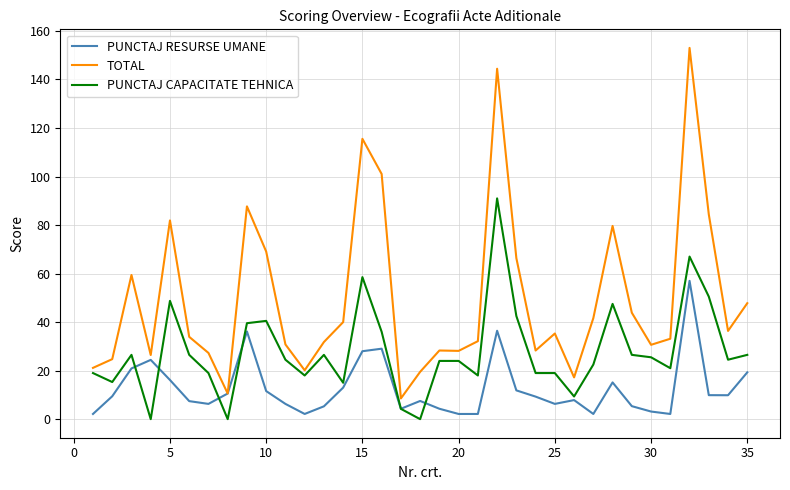

Rank the series by their maximum value, from lowest to highest.

PUNCTAJ RESURSE UMANE, PUNCTAJ CAPACITATE TEHNICA, TOTAL